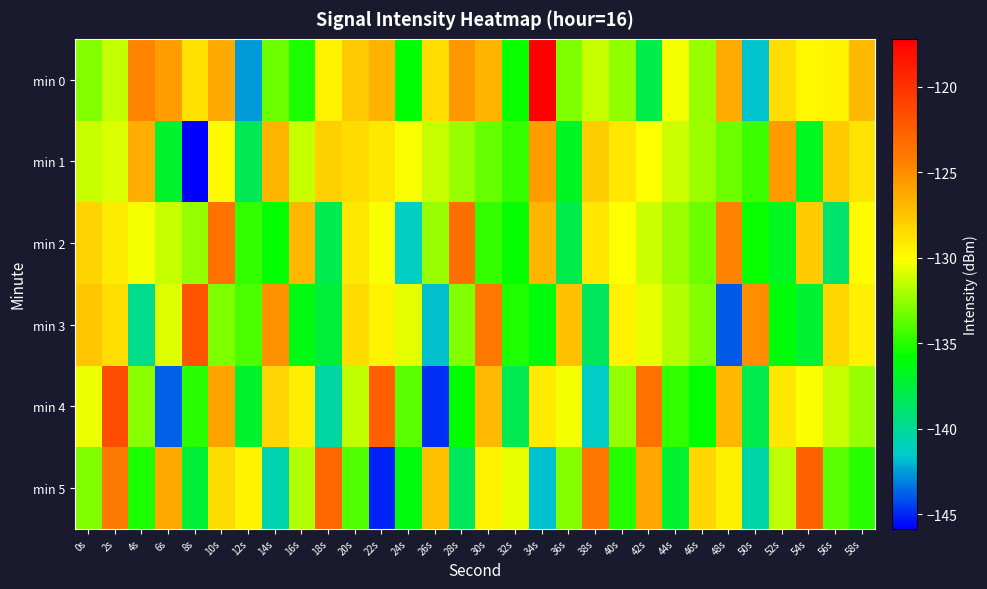

What is the smallest value displayed?

-145.8